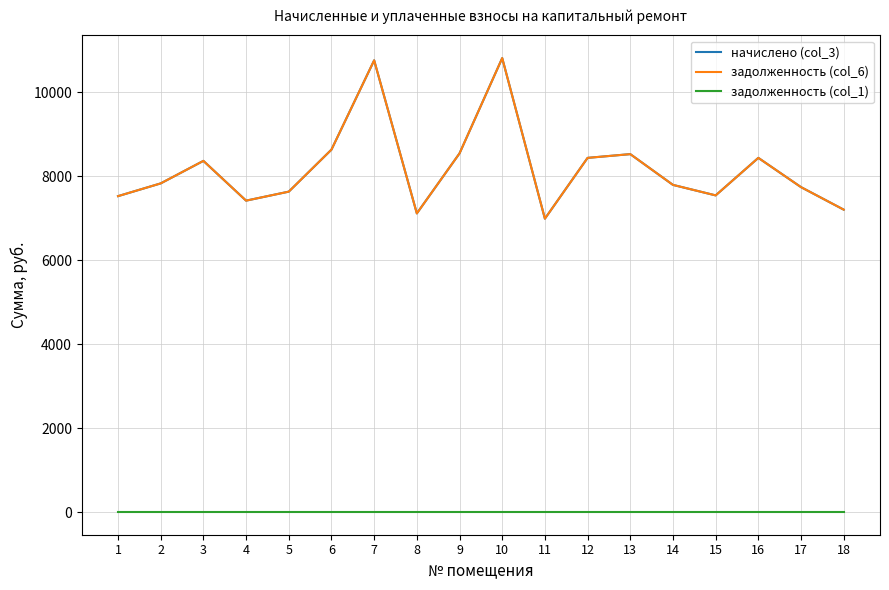

Is the value of задолженность (col_6) at 1 greater than the value of начислено (col_3) at 5?

No